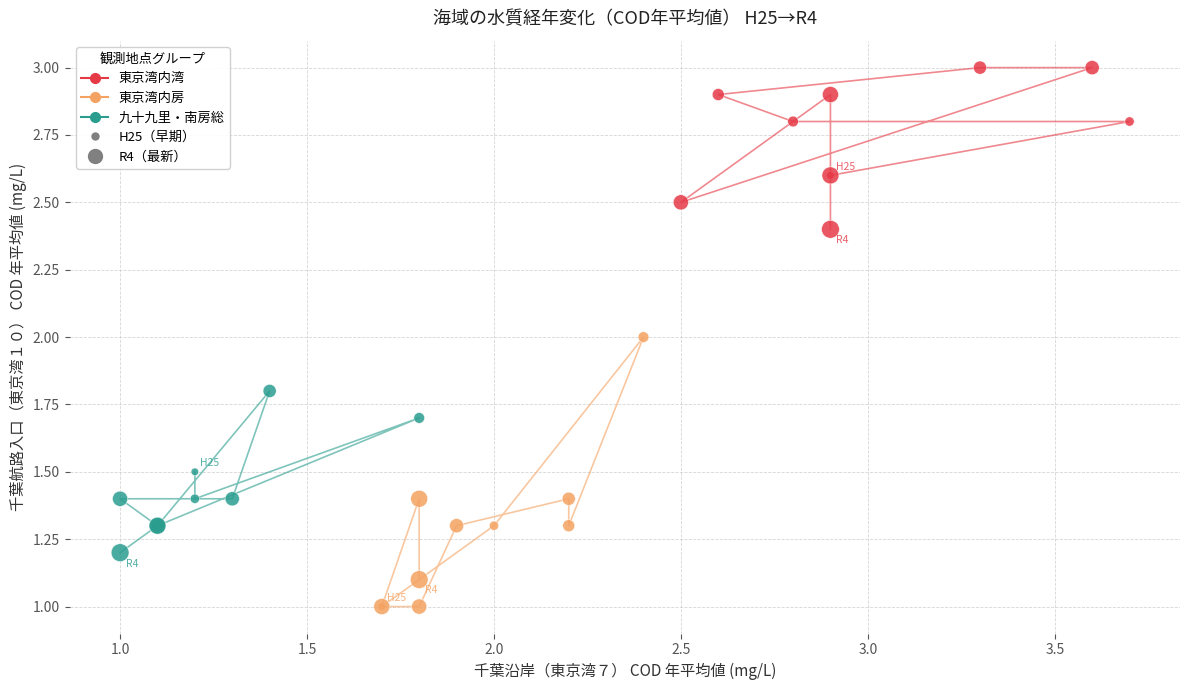

Which series has the widest spread of Y values?

東京湾内房